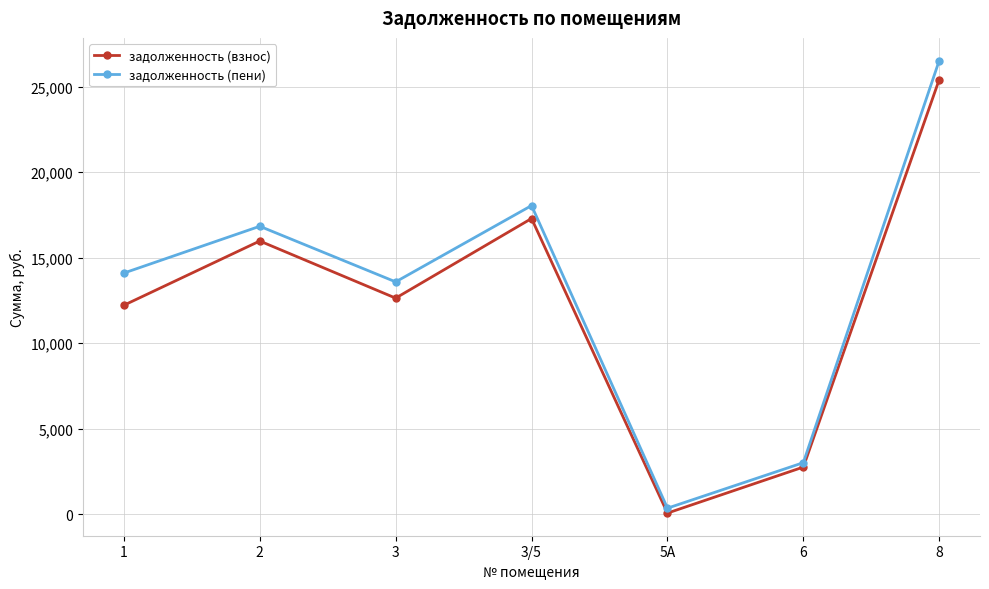

What position from the left is 5А?

5